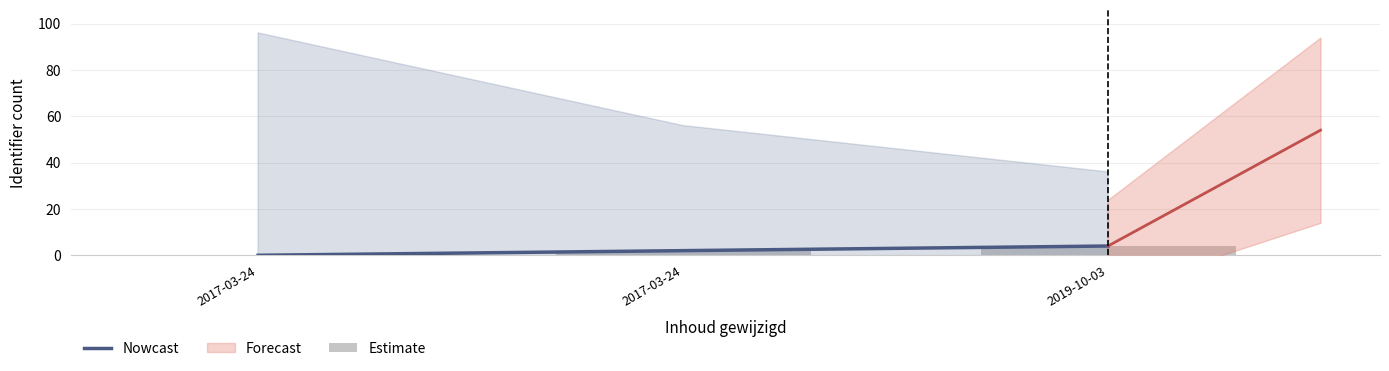

How many positive values does the Estimate series have?

2